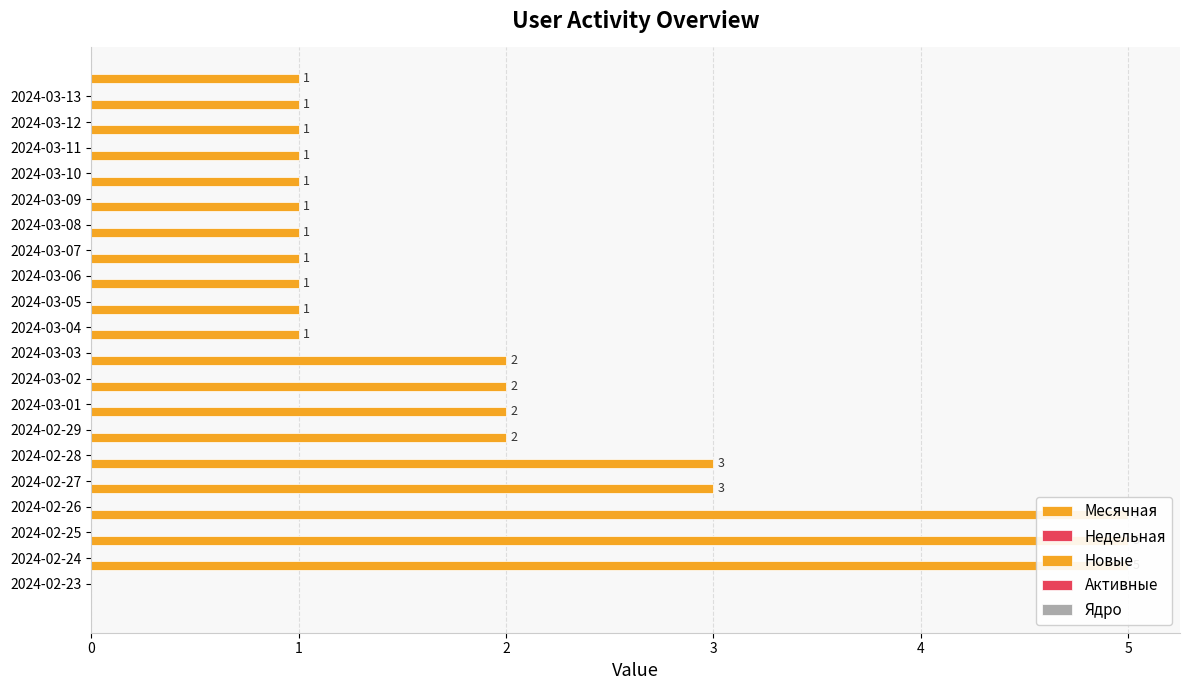

The Ядро series shows 0.6 at 14. True or false?

False